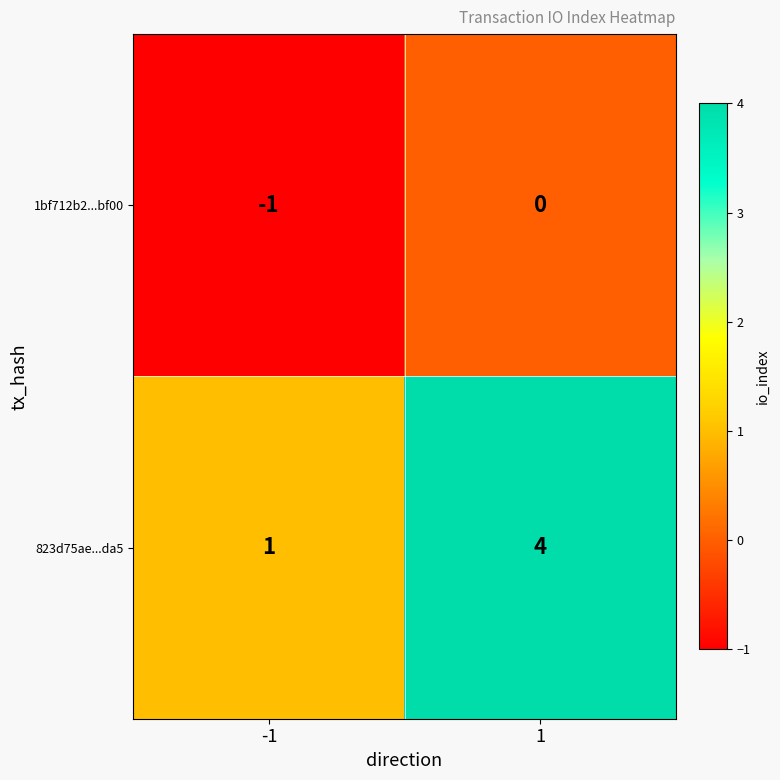

What is the maximum value shown in the chart?

4